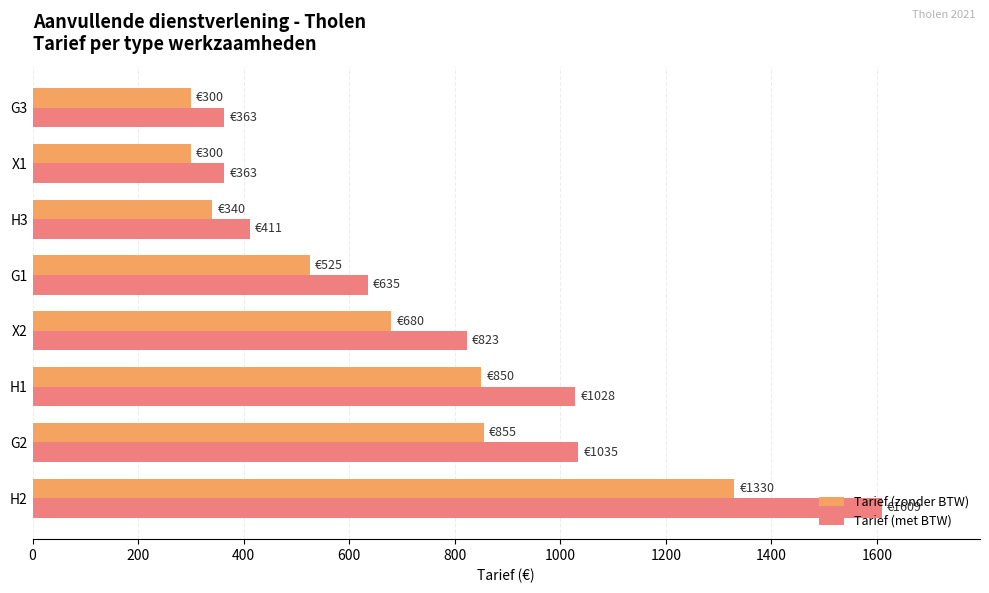

What is the lowest value of the Tarief (met BTW) series?

363.0